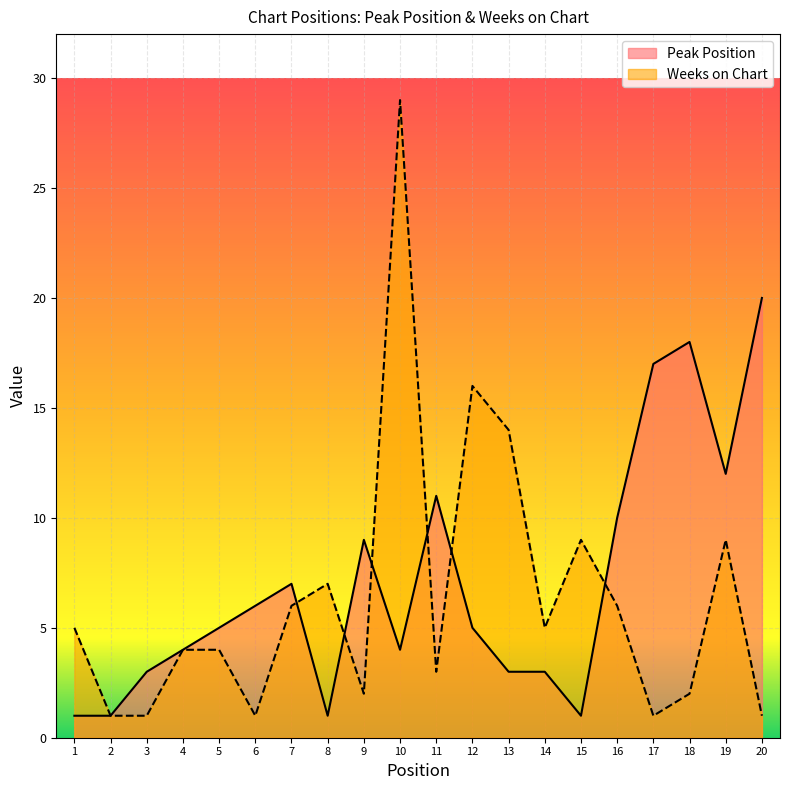

How many interior local valleys does the Peak Position series have?

4